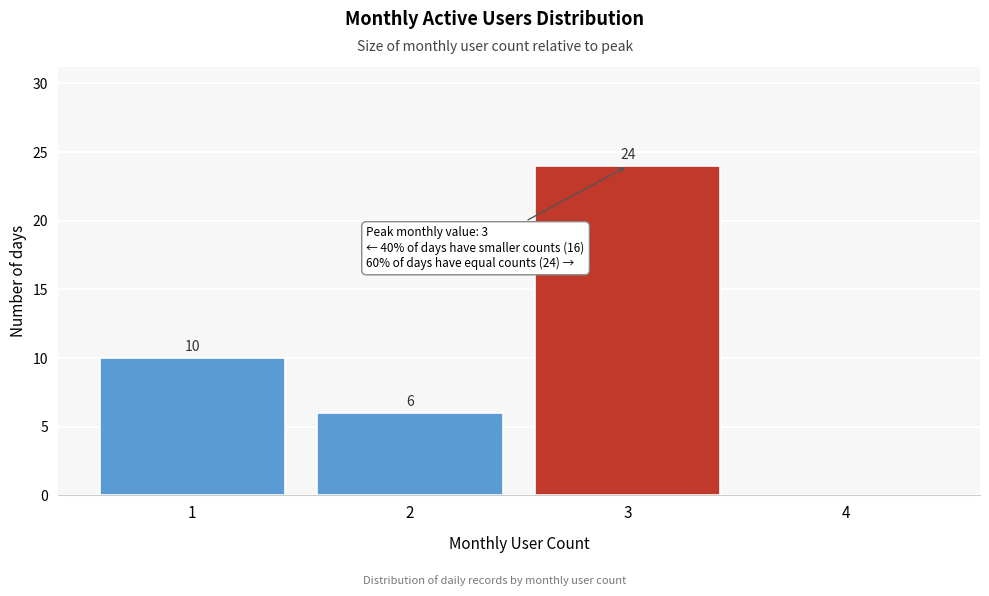

Reading left to right, what are all the values shown in this chart?

1=10	2=6	3=24	4=0